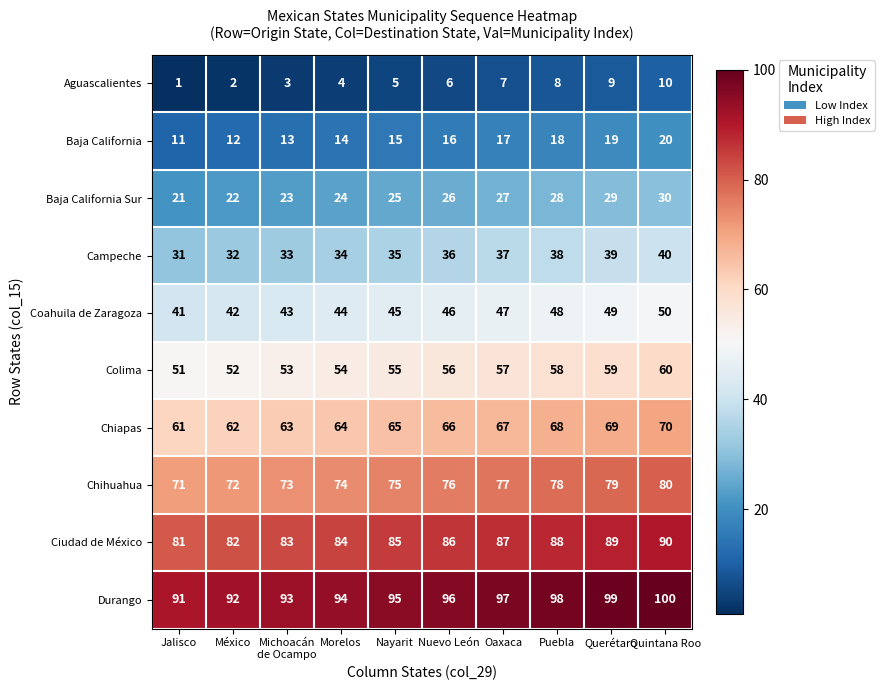

What is the total value across all series at Puebla?

530